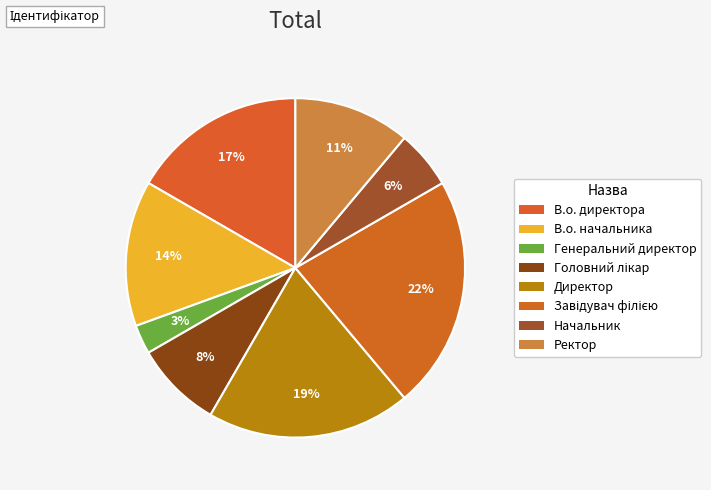

True or false: Директор accounts for 19% of the total.

True